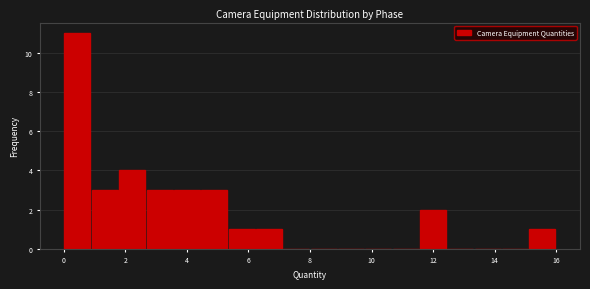

Over which range of the x-axis is the bar tallest?

0.0 to 0.8